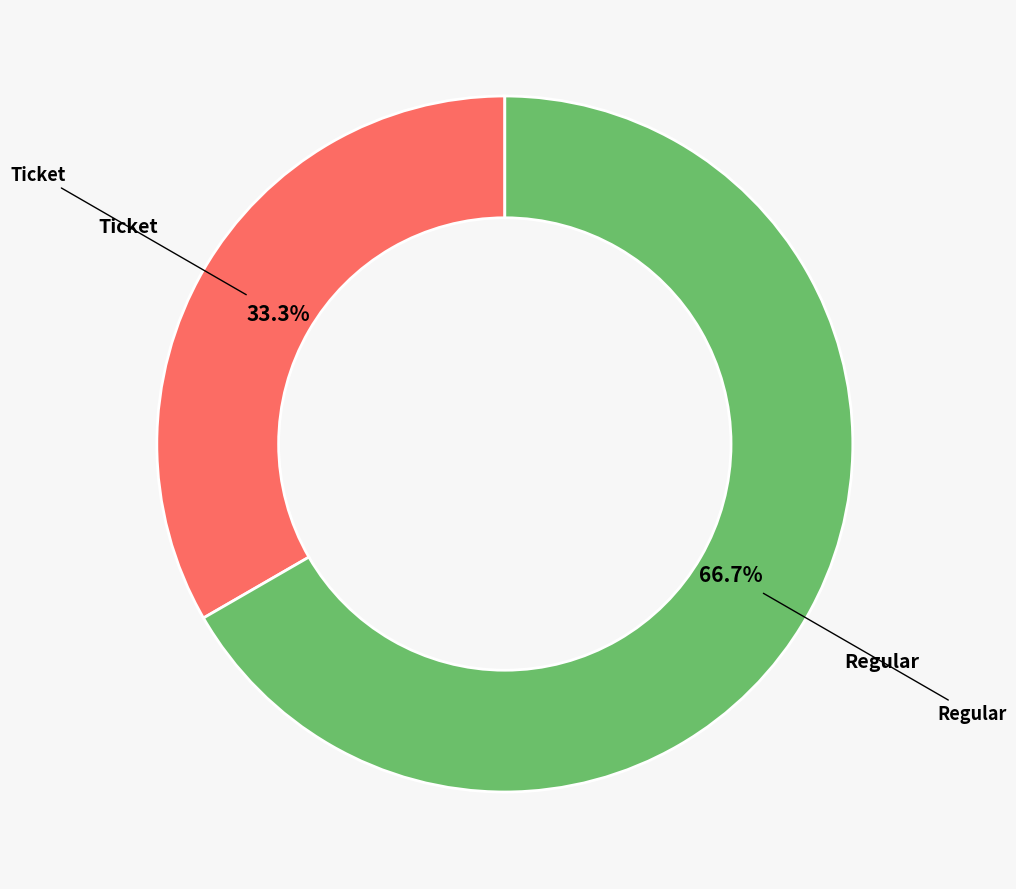

Is there a majority slice in this chart?

Yes